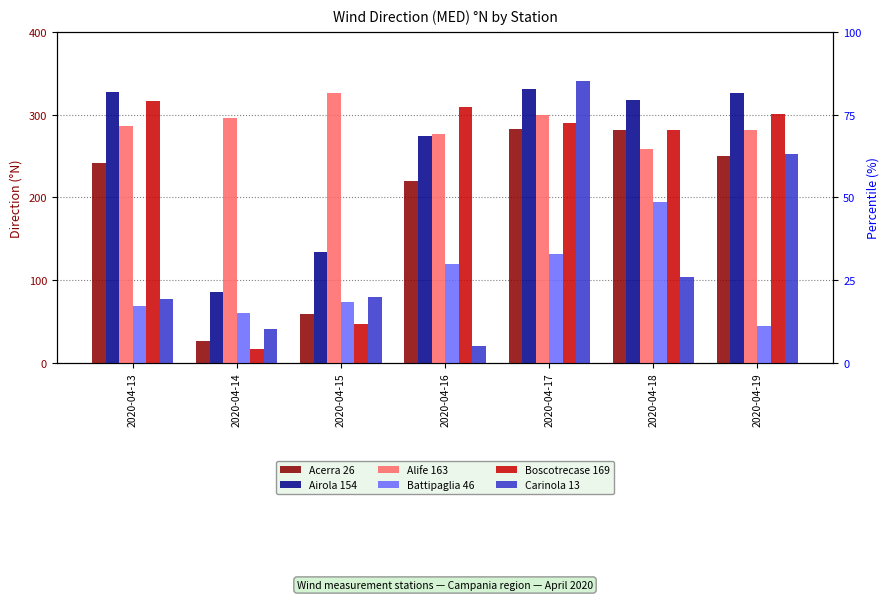

What is the average value of the Carinola 13 series?

131